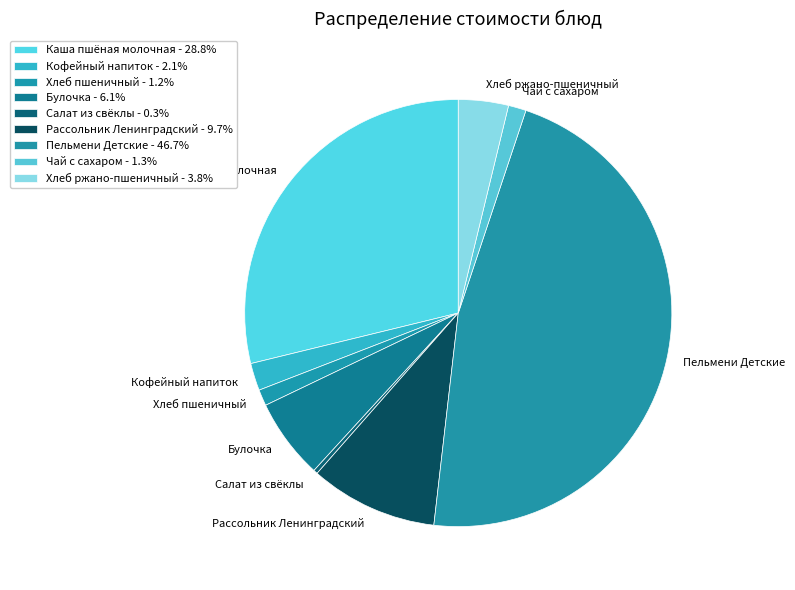

Which has a higher value, Хлеб ржано-пшеничный or Кофейный напиток?

Хлеб ржано-пшеничный